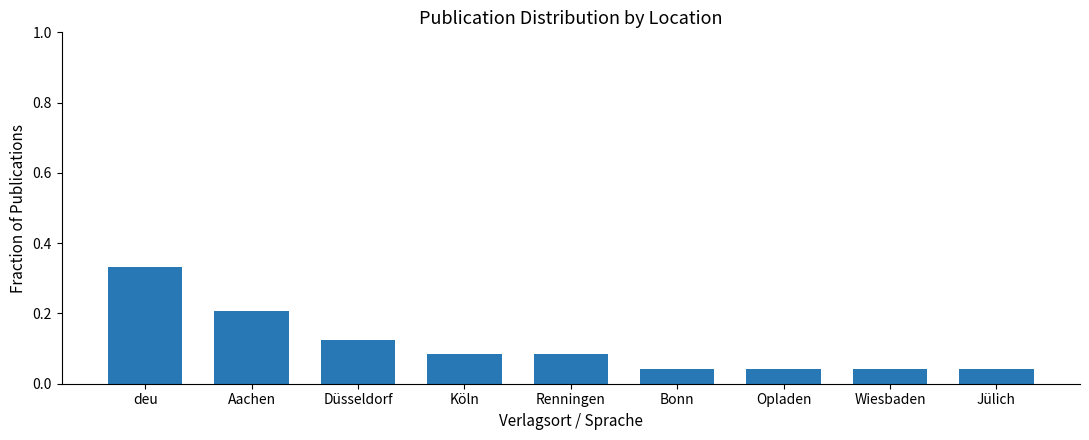

How many values are between 0 and 1?

9